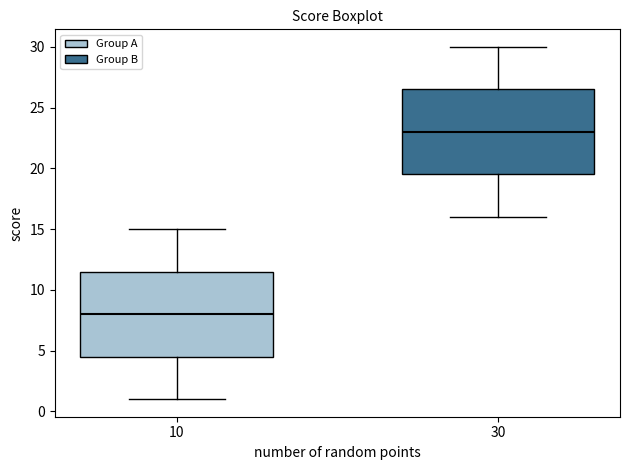

Where is the lower edge of the box at x = 10 on the y-axis? The values are not printed on the chart, so give them approximately, as read against the axis.

4.5